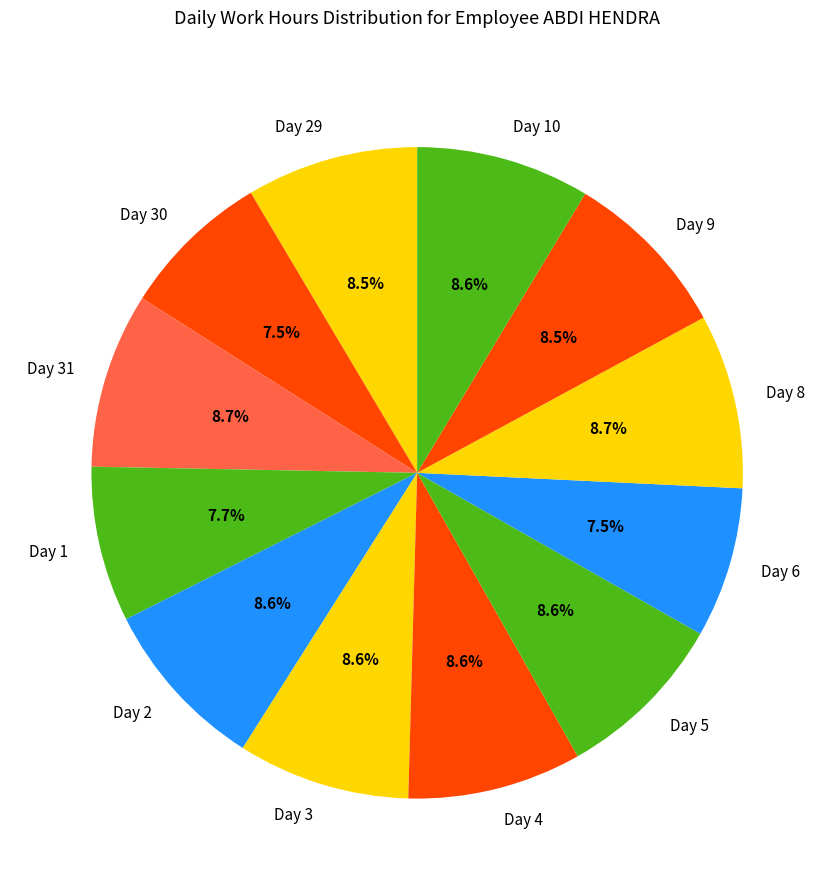

Combined, what portion of the pie is Day 2 and Day 5?

17.2%